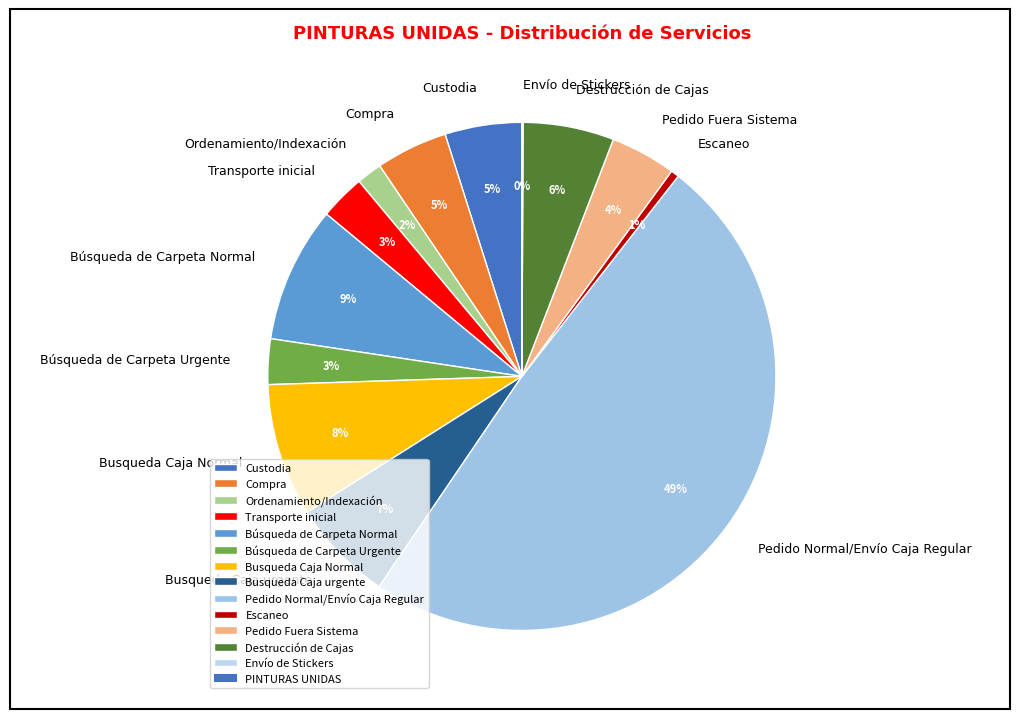

Does Destrucción de Cajas represent more than half of the total?

No